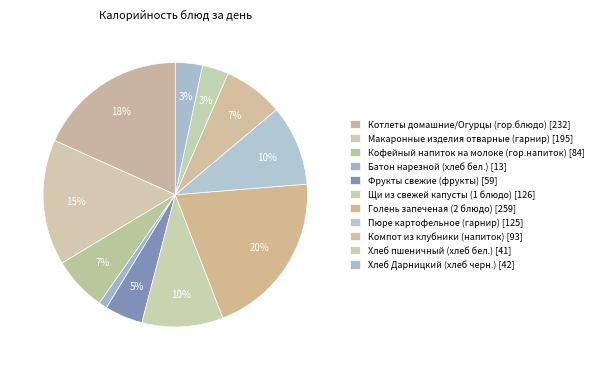

What is the largest slice in the pie chart?

Голень запеченая (2 блюдо)